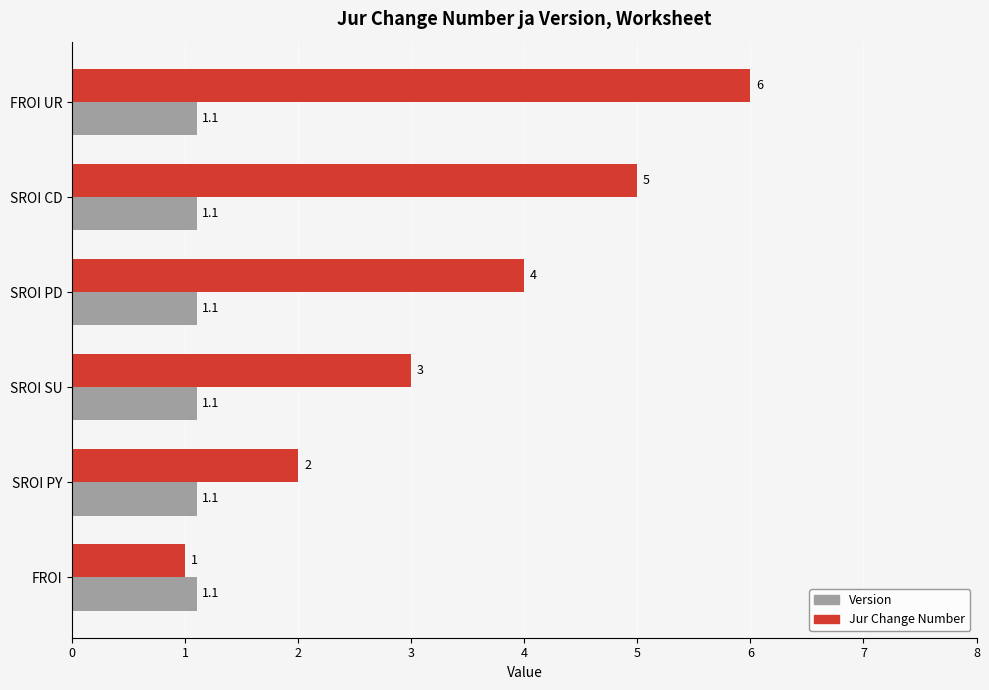

Is it true that Jur Change Number equals 5.0 at SROI CD?

True